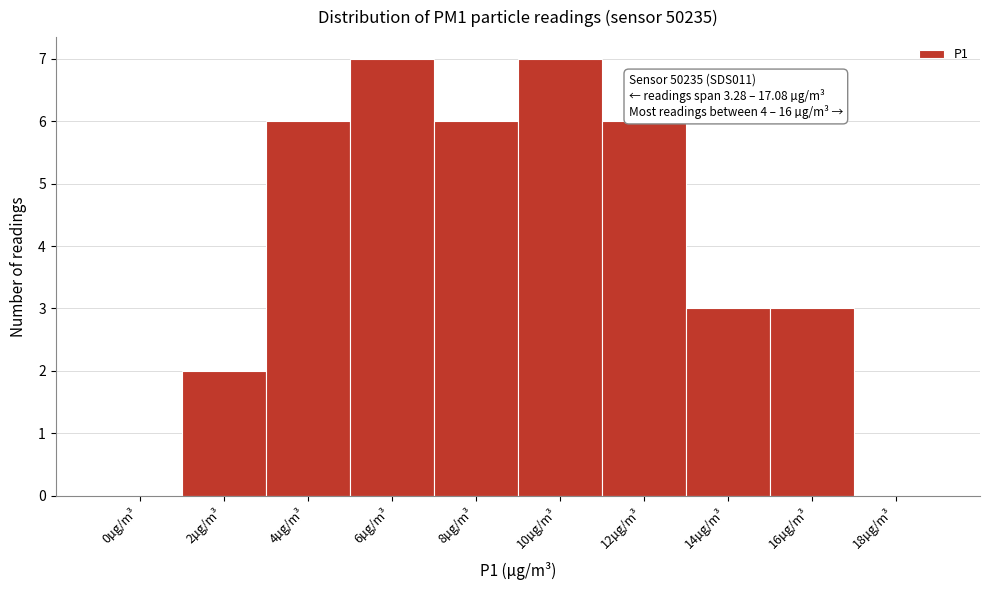

Reading left to right, what are all the values shown in this chart?

0µg/m³=0	2µg/m³=2	4µg/m³=6	6µg/m³=7	8µg/m³=6	10µg/m³=7	12µg/m³=6	14µg/m³=3	16µg/m³=3	18µg/m³=0